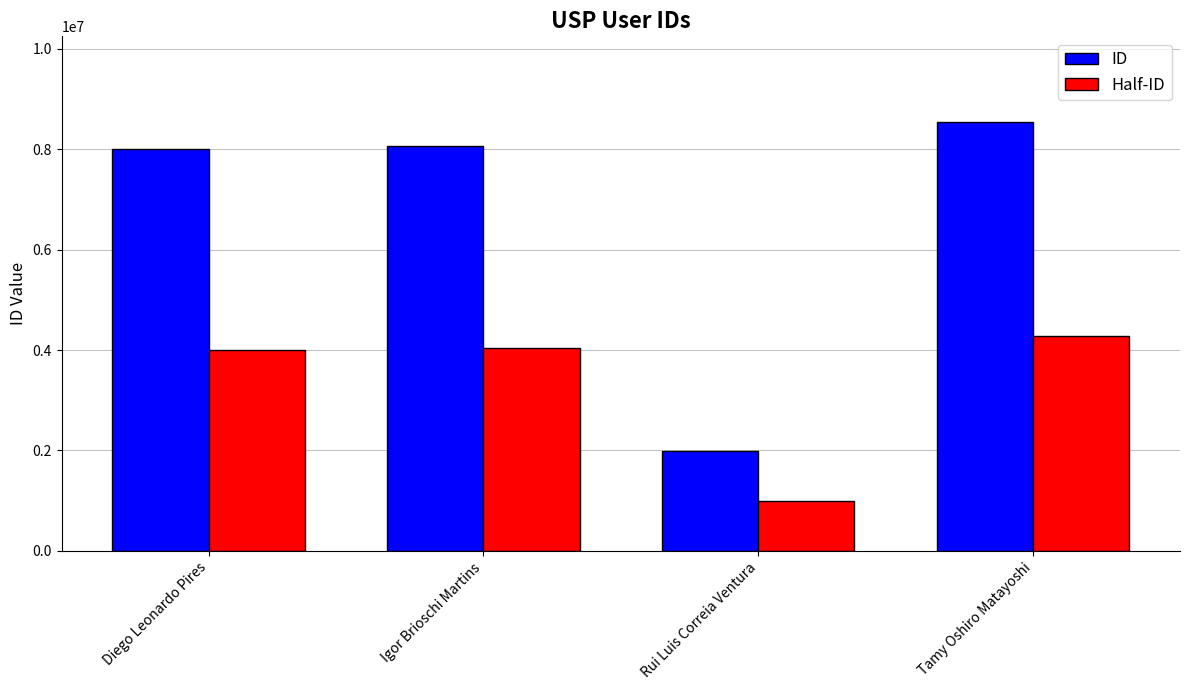

What is the sum of the Half-ID values at Diego Leonardo Pires and Tamy Oshiro Matayoshi?

8266225.5